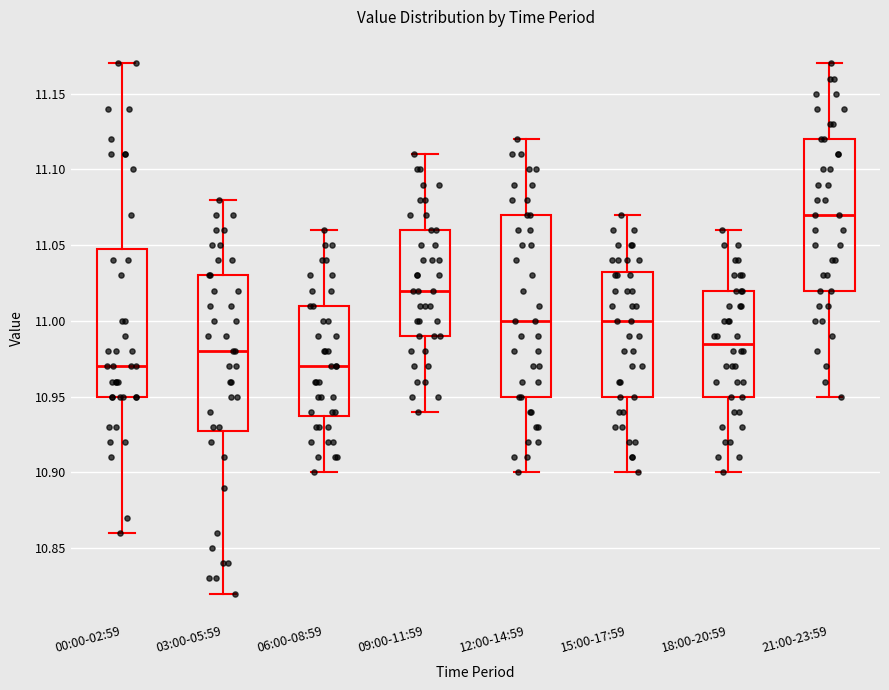

Where does the median line of the box for 15:00-17:59 sit on the y-axis? The values are not printed on the chart, so give them approximately, as read against the axis.

11.000